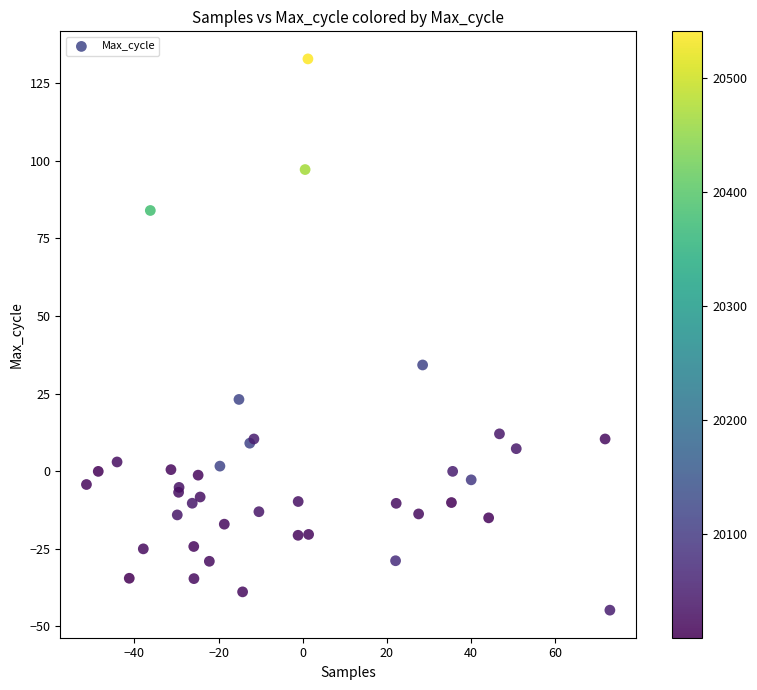

What Y value in the scatter plot is closest to 44?

34.2